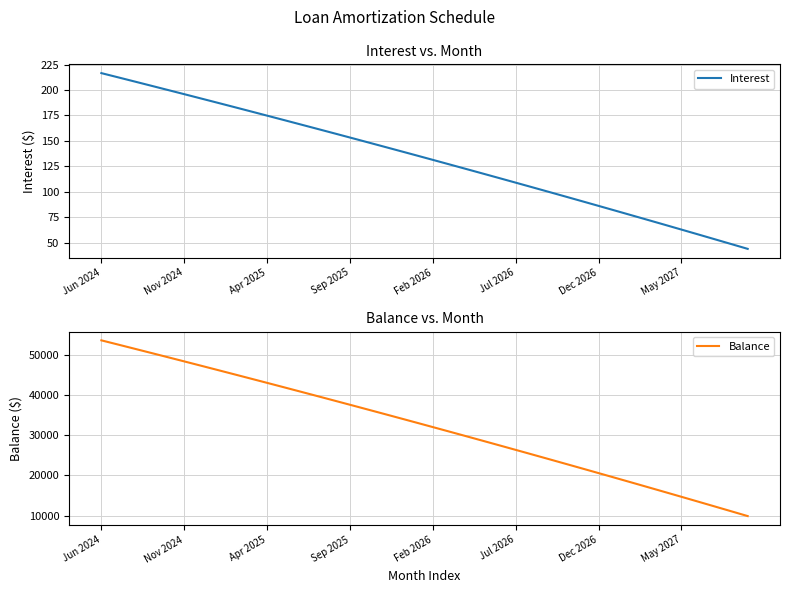

What is the maximum value shown in the chart?

53681.0